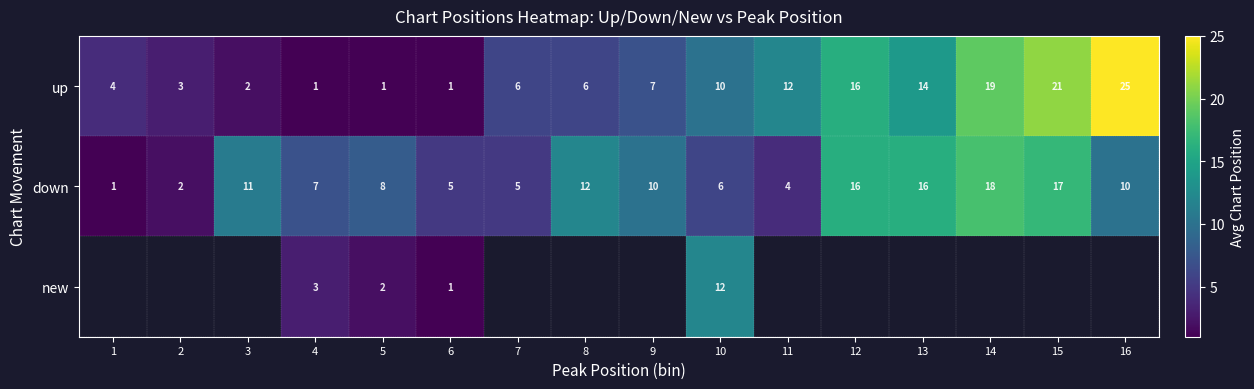

The new series shows 7 at 10. True or false?

False